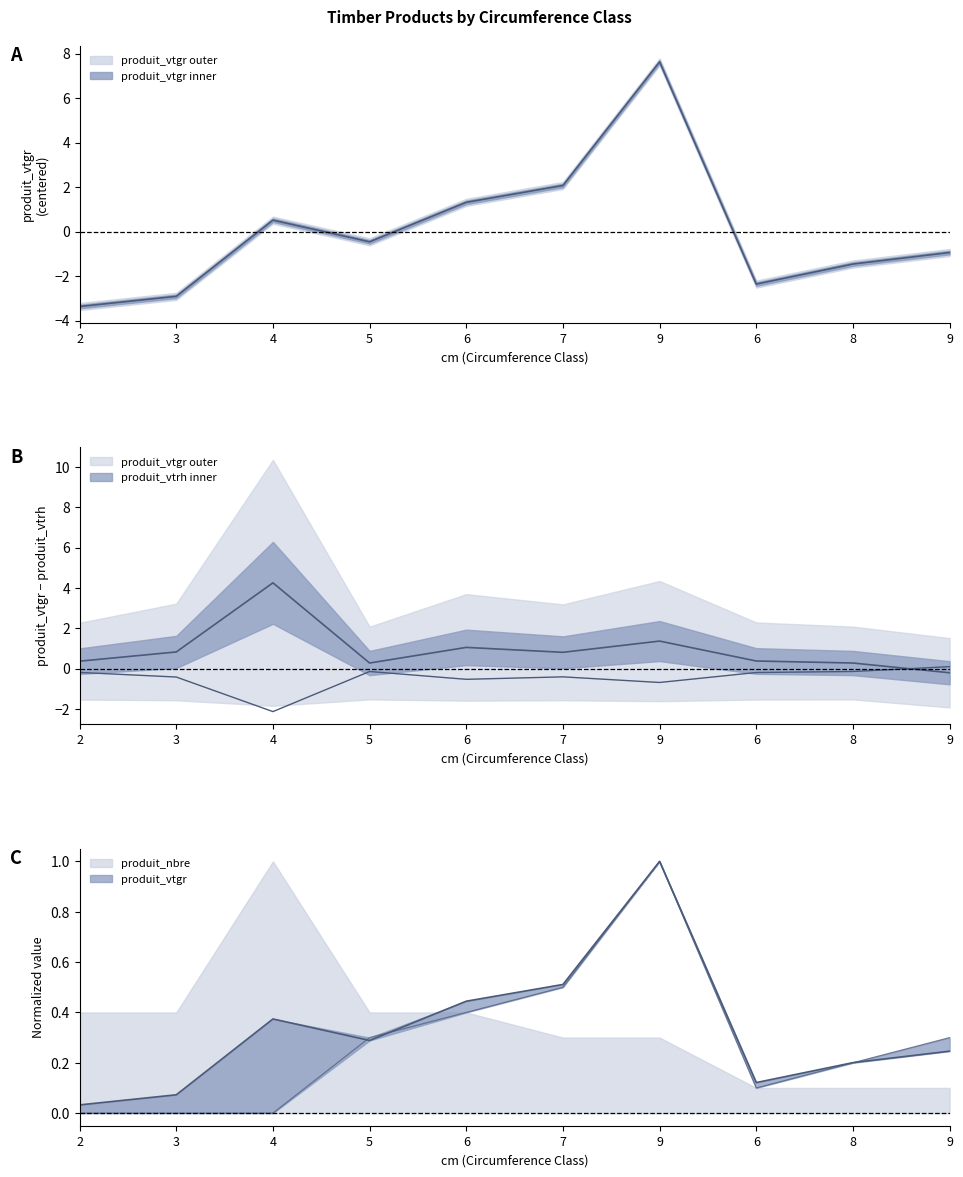

True or false: produit_vtrh has more than 1 points higher than both neighbors.

False